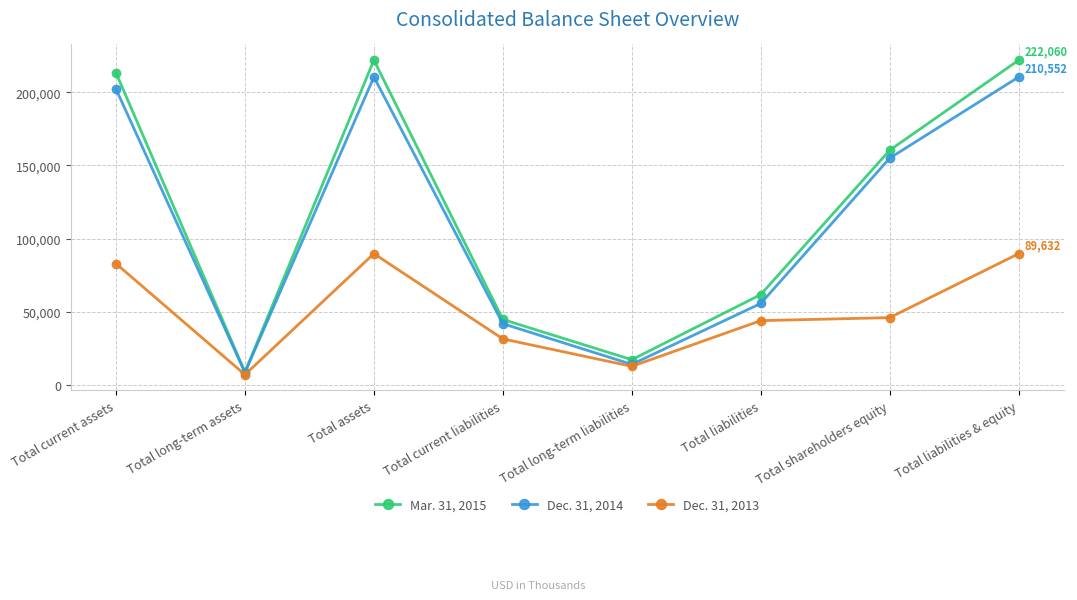

Reading right to left, transcribe all the data shown in this chart.

Mar. 31, 2015: 222060	160440	61620	17042	44578	222060	8626	213434
Dec. 31, 2014: 210552	155008	55544	13851	41693	210552	8242	202310
Dec. 31, 2013: 89632	45846	43786	12507	31279	89632	6806	82826